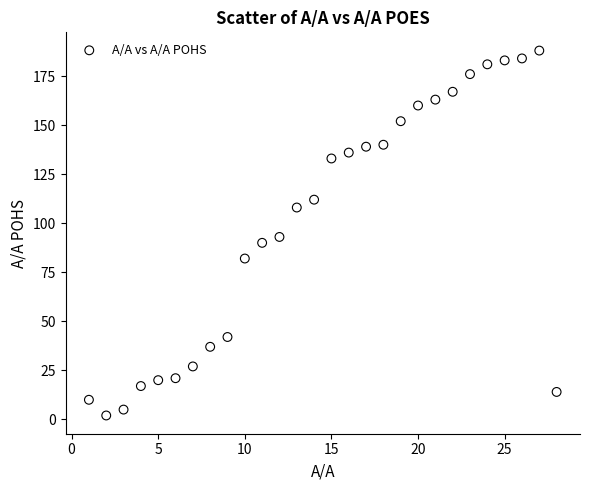

What is the range of Y values (max minus min)?

186